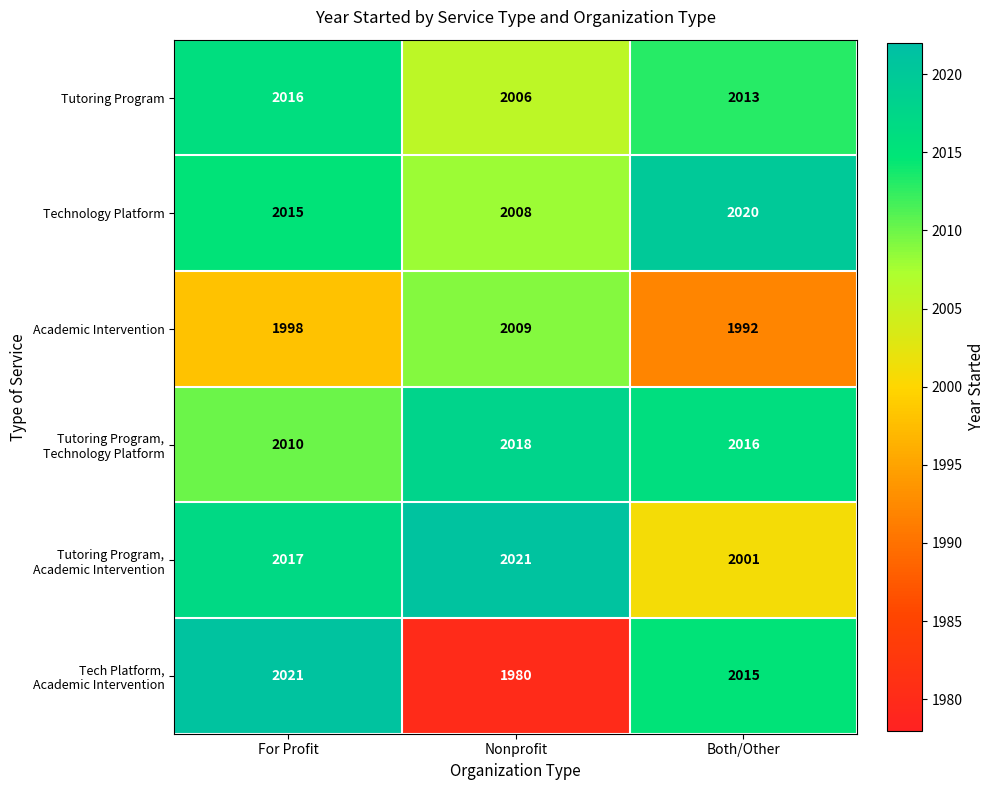

At which label does Technology Platform reach its minimum?

Nonprofit